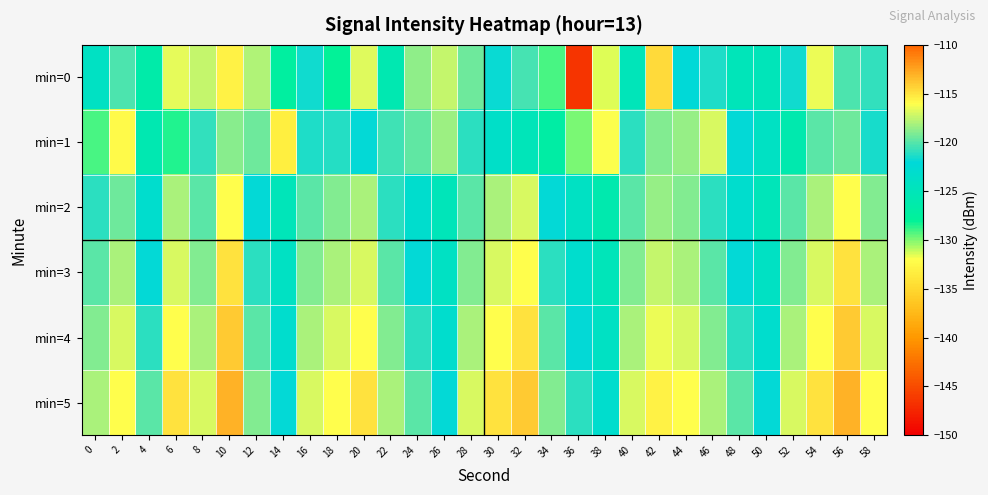

Reading left to right, what are all the values shown in this chart?

min=0: 0=-123.9	2=-120.3	4=-126.5	6=-116.6	8=-117.4	10=-115.5	12=-117.9	14=-127.2	16=-121.6	18=-128.1	20=-116.8	22=-125.7	24=-118.7	26=-117.4	28=-119.5	30=-121.8	32=-120.3	34=-129.2	36=-146.5	38=-131.5	40=-124.9	42=-114.7	44=-122.2	46=-121.3	48=-125.0	50=-124.9	52=-121.6	54=-116.5	56=-120.3	58=-120.8
min=1: 0=-129.1	2=-115.9	4=-125.8	6=-128.6	8=-120.9	10=-118.9	12=-119.5	14=-133.2	16=-121.4	18=-121.1	20=-122.0	22=-120.5	24=-119.8	26=-118.3	28=-121.0	30=-123.5	32=-125.0	34=-127.0	36=-130.0	38=-132.0	40=-121.0	42=-119.0	44=-118.5	46=-117.0	48=-122.0	50=-124.0	52=-126.0	54=-120.0	56=-119.5	58=-121.5
min=2: 0=-121.0	2=-119.5	4=-123.0	6=-118.0	8=-120.0	10=-116.0	12=-122.0	14=-125.0	16=-120.0	18=-119.0	20=-118.0	22=-121.0	24=-123.0	26=-125.0	28=-120.0	30=-118.0	32=-117.0	34=-122.0	36=-124.0	38=-126.0	40=-120.0	42=-118.5	44=-119.0	46=-121.0	48=-123.0	50=-125.0	52=-120.0	54=-118.0	56=-116.0	58=-119.0
min=3: 0=-120.0	2=-118.0	4=-122.0	6=-117.0	8=-119.0	10=-115.0	12=-121.0	14=-124.0	16=-119.0	18=-118.0	20=-117.0	22=-120.0	24=-122.0	26=-124.0	28=-119.0	30=-117.0	32=-116.0	34=-121.0	36=-123.0	38=-125.0	40=-119.0	42=-117.5	44=-118.0	46=-120.0	48=-122.0	50=-124.0	52=-119.0	54=-117.0	56=-115.0	58=-118.0
min=4: 0=-119.0	2=-117.0	4=-121.0	6=-116.0	8=-118.0	10=-114.0	12=-120.0	14=-123.0	16=-118.0	18=-117.0	20=-116.0	22=-119.0	24=-121.0	26=-123.0	28=-118.0	30=-116.0	32=-115.0	34=-120.0	36=-122.0	38=-124.0	40=-118.0	42=-116.5	44=-117.0	46=-119.0	48=-121.0	50=-123.0	52=-118.0	54=-116.0	56=-114.0	58=-117.0
min=5: 0=-118.0	2=-116.0	4=-120.0	6=-115.0	8=-117.0	10=-113.0	12=-119.0	14=-122.0	16=-117.0	18=-116.0	20=-115.0	22=-118.0	24=-120.0	26=-122.0	28=-117.0	30=-115.0	32=-114.0	34=-119.0	36=-121.0	38=-123.0	40=-117.0	42=-115.5	44=-116.0	46=-118.0	48=-120.0	50=-122.0	52=-117.0	54=-115.0	56=-113.0	58=-116.0